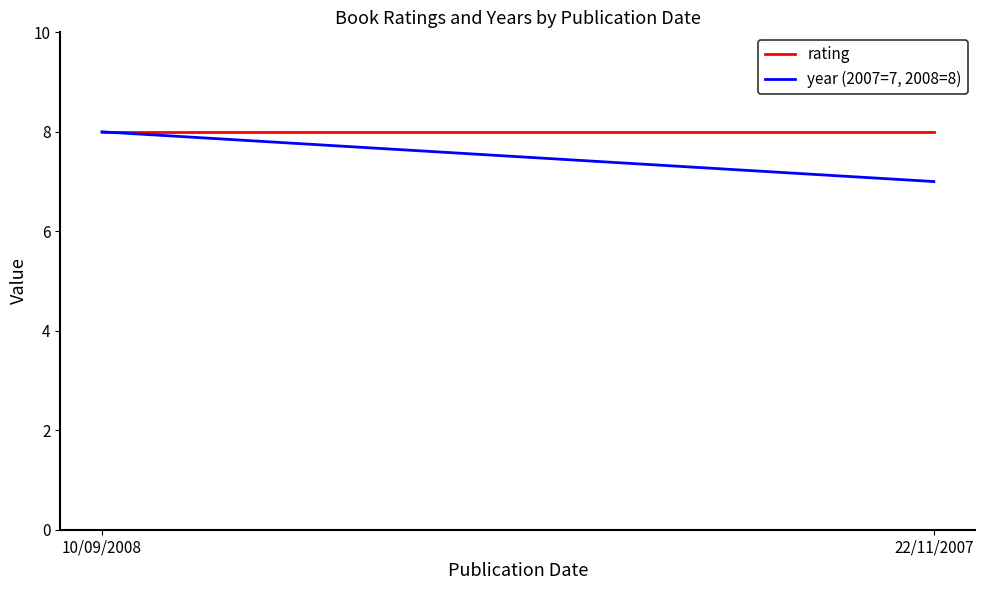

What is the maximum value shown in the chart?

8